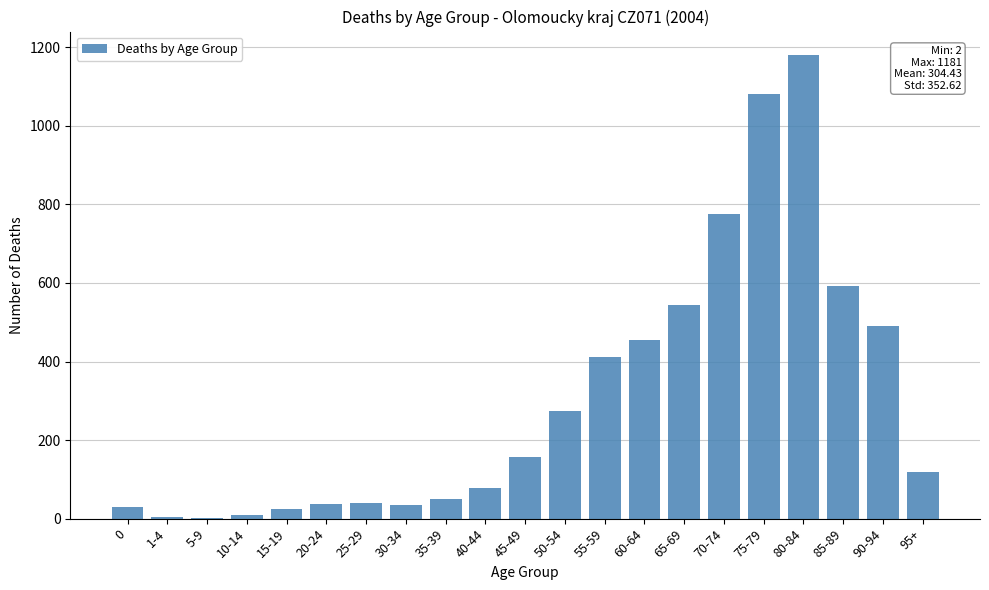

The chart shows a value of 736 at 90-94. True or false?

False